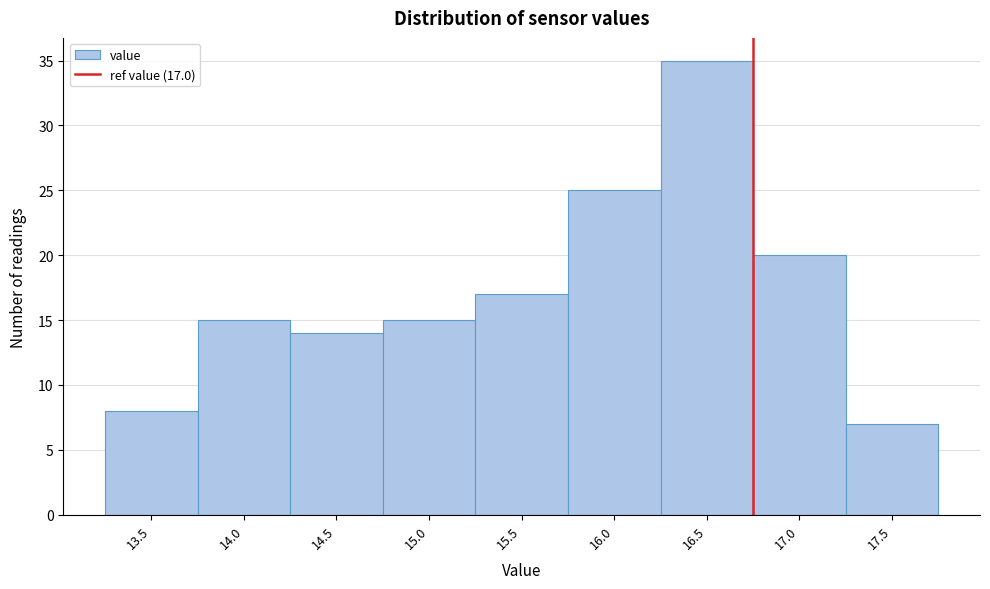

Reading right to left, list all the values displayed in this chart.

17.5=7	17.0=20	16.5=35	16.0=25	15.5=17	15.0=15	14.5=14	14.0=15	13.5=8